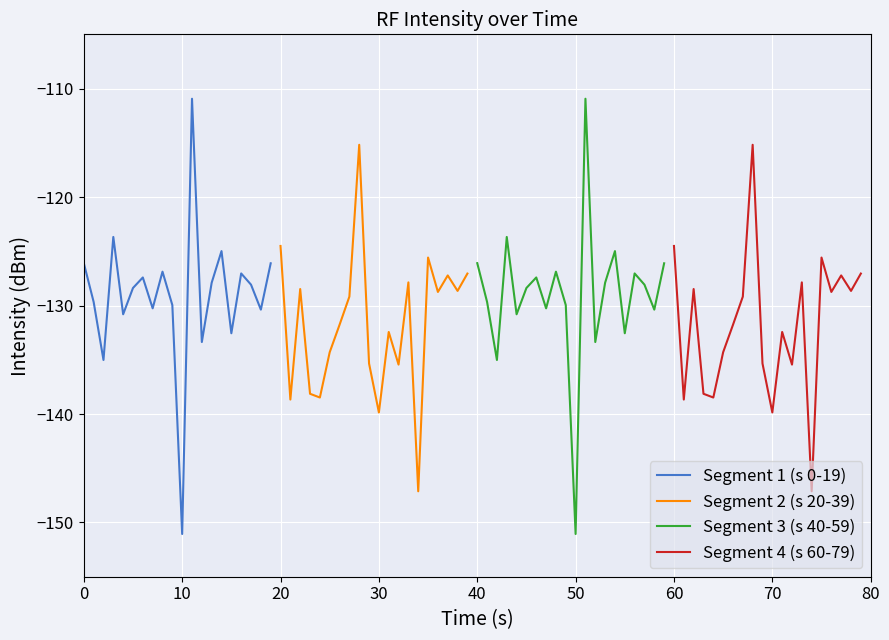

True or false: Segment 1 (s 0-19) and Segment 3 (s 40-59) cross at least once.

False